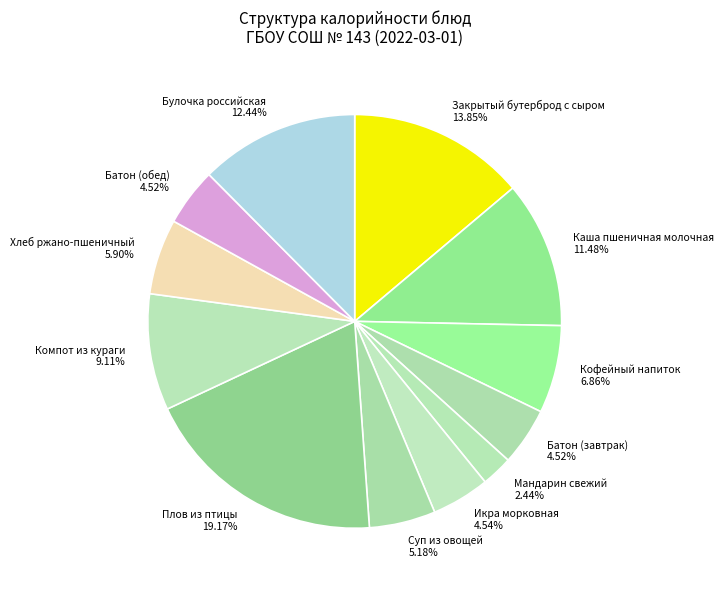

Which category has the biggest portion of the pie?

Плов из птицы